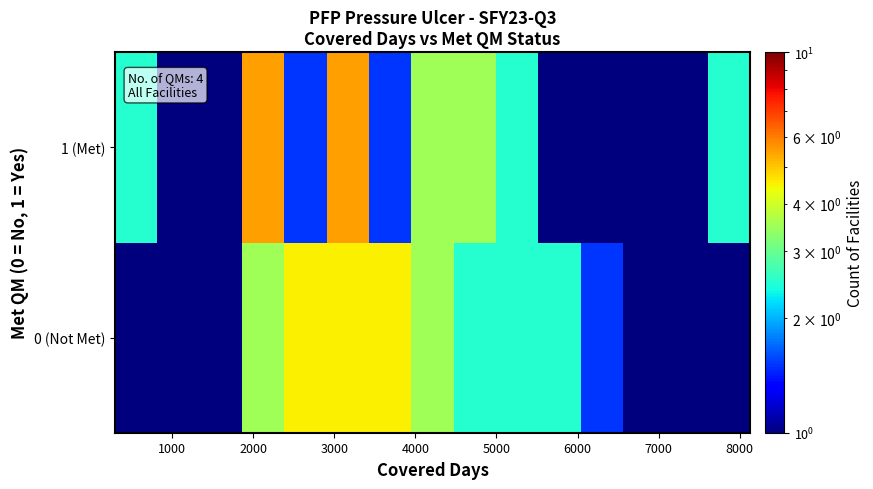

What is the greatest value displayed?

5.5